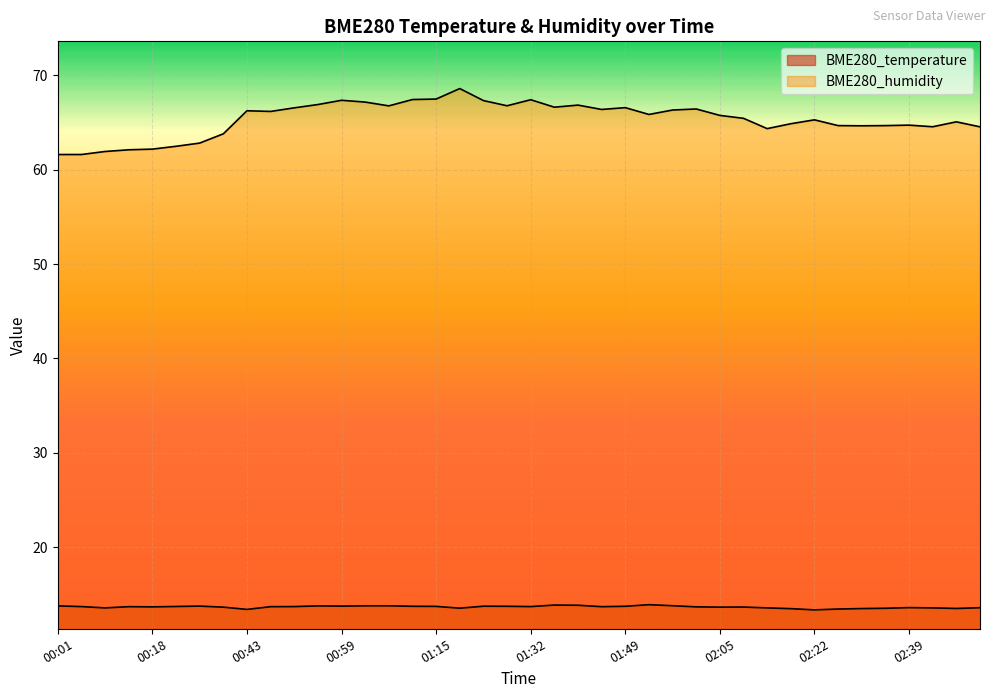

What is the approximate value of BME280_temperature at 02:35?

13.6